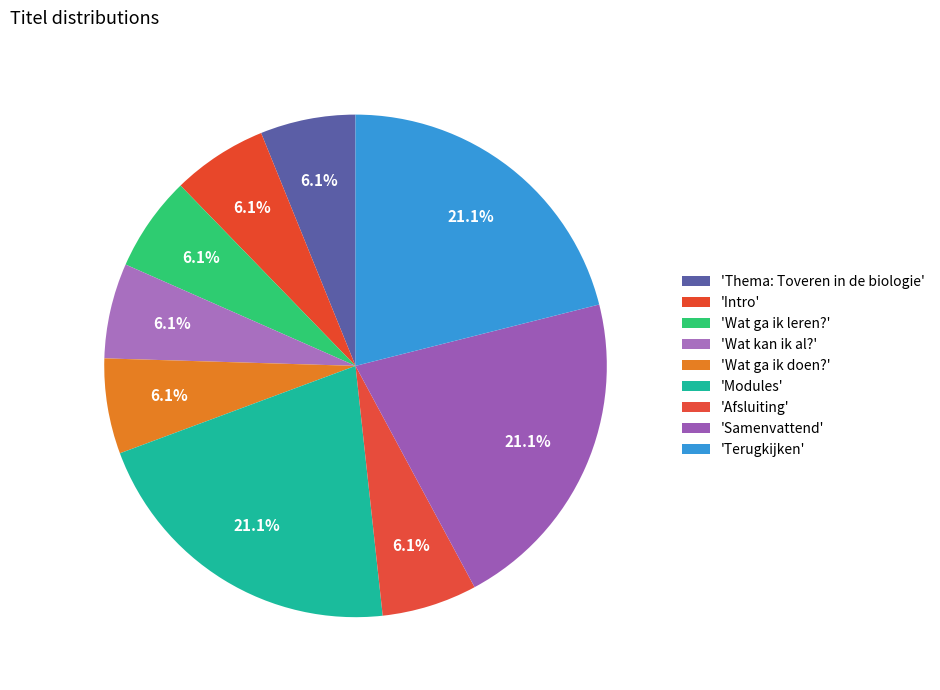

To the nearest percent, what is the difference between the largest and smallest slice percentages?

15%